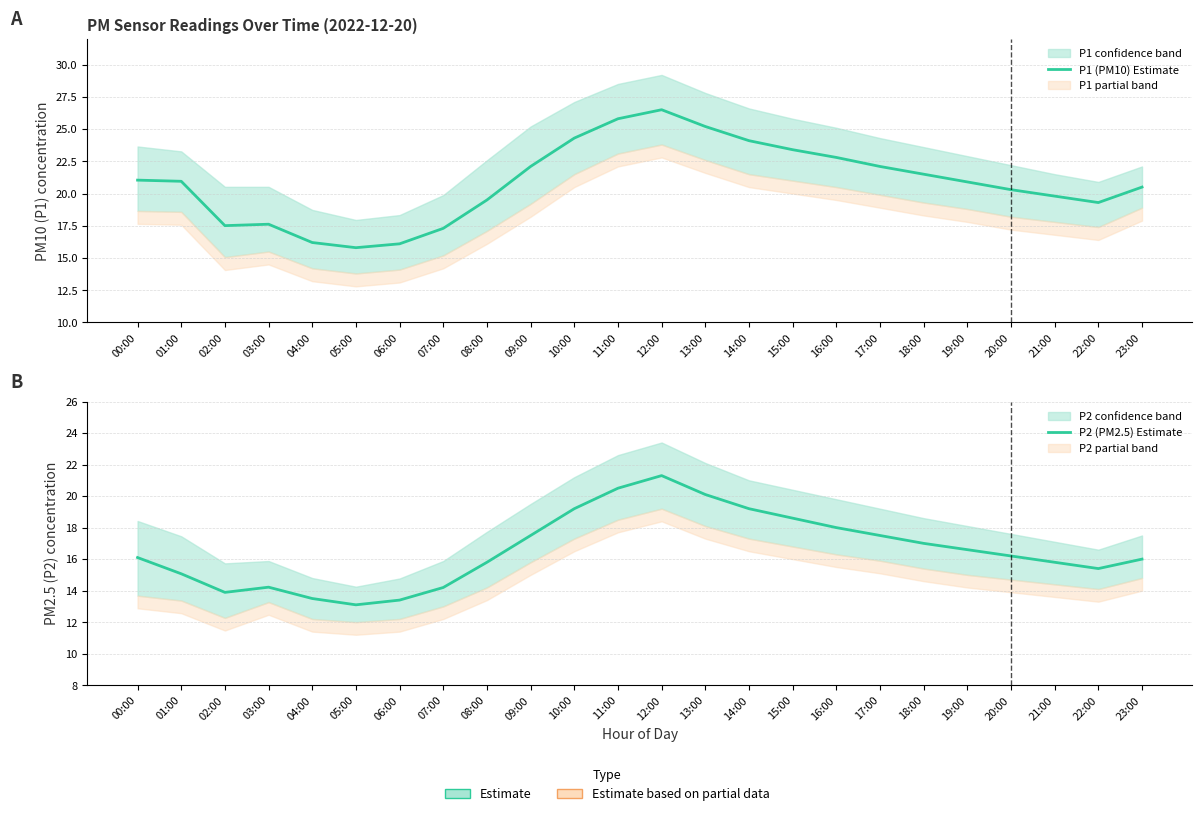

Reading right to left, extract all data points from this chart.

P1 (PM10) Estimate: 23:00=20.5	22:00=19.3	21:00=19.8	20:00=20.3	19:00=20.9	18:00=21.5	17:00=22.1	16:00=22.8	15:00=23.4	14:00=24.1	13:00=25.2	12:00=26.5	11:00=25.8	10:00=24.3	09:00=22.1	08:00=19.5	07:00=17.3	06:00=16.1	05:00=15.8	04:00=16.2	03:00=17.6	02:00=17.5	01:00=20.9	00:00=21.0
P2 (PM2.5) Estimate: 23:00=16.0	22:00=15.4	21:00=15.8	20:00=16.2	19:00=16.6	18:00=17.0	17:00=17.5	16:00=18.0	15:00=18.6	14:00=19.2	13:00=20.1	12:00=21.3	11:00=20.5	10:00=19.2	09:00=17.5	08:00=15.8	07:00=14.2	06:00=13.4	05:00=13.1	04:00=13.5	03:00=14.2	02:00=13.9	01:00=15.1	00:00=16.1